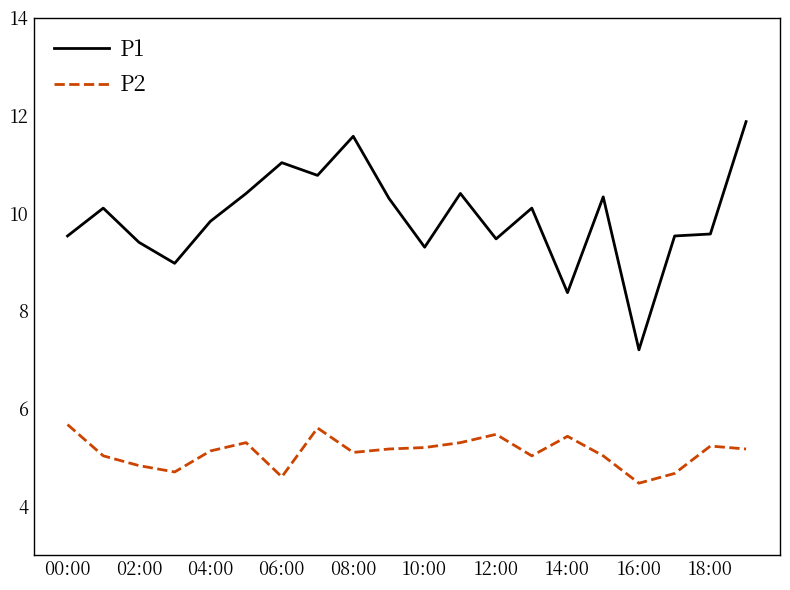

How many lines are shown in the chart?

2